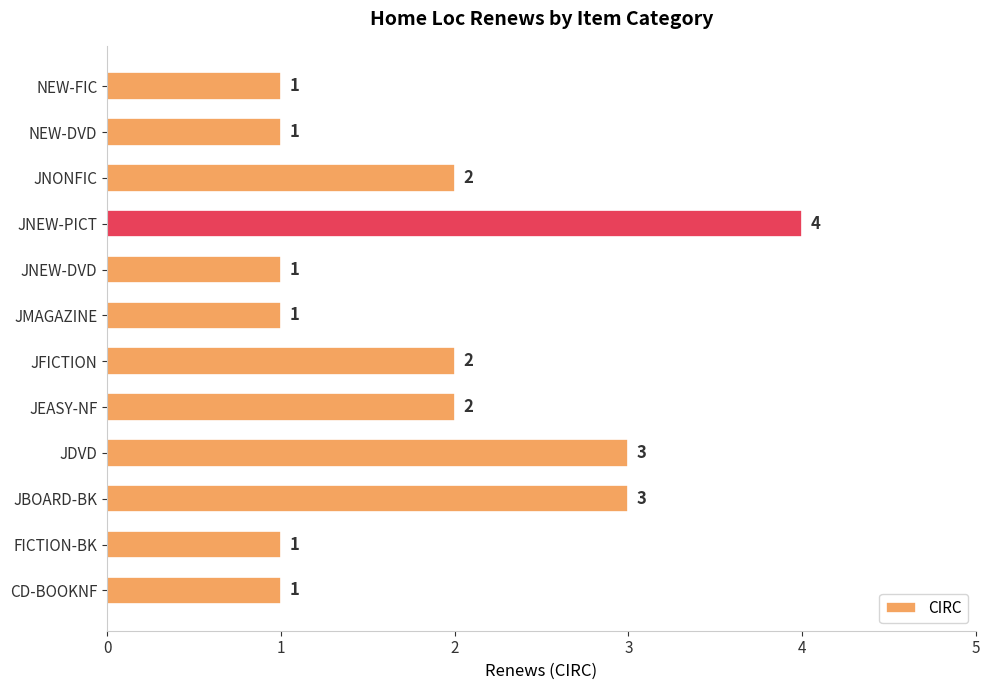

How many data points does each series have?

12